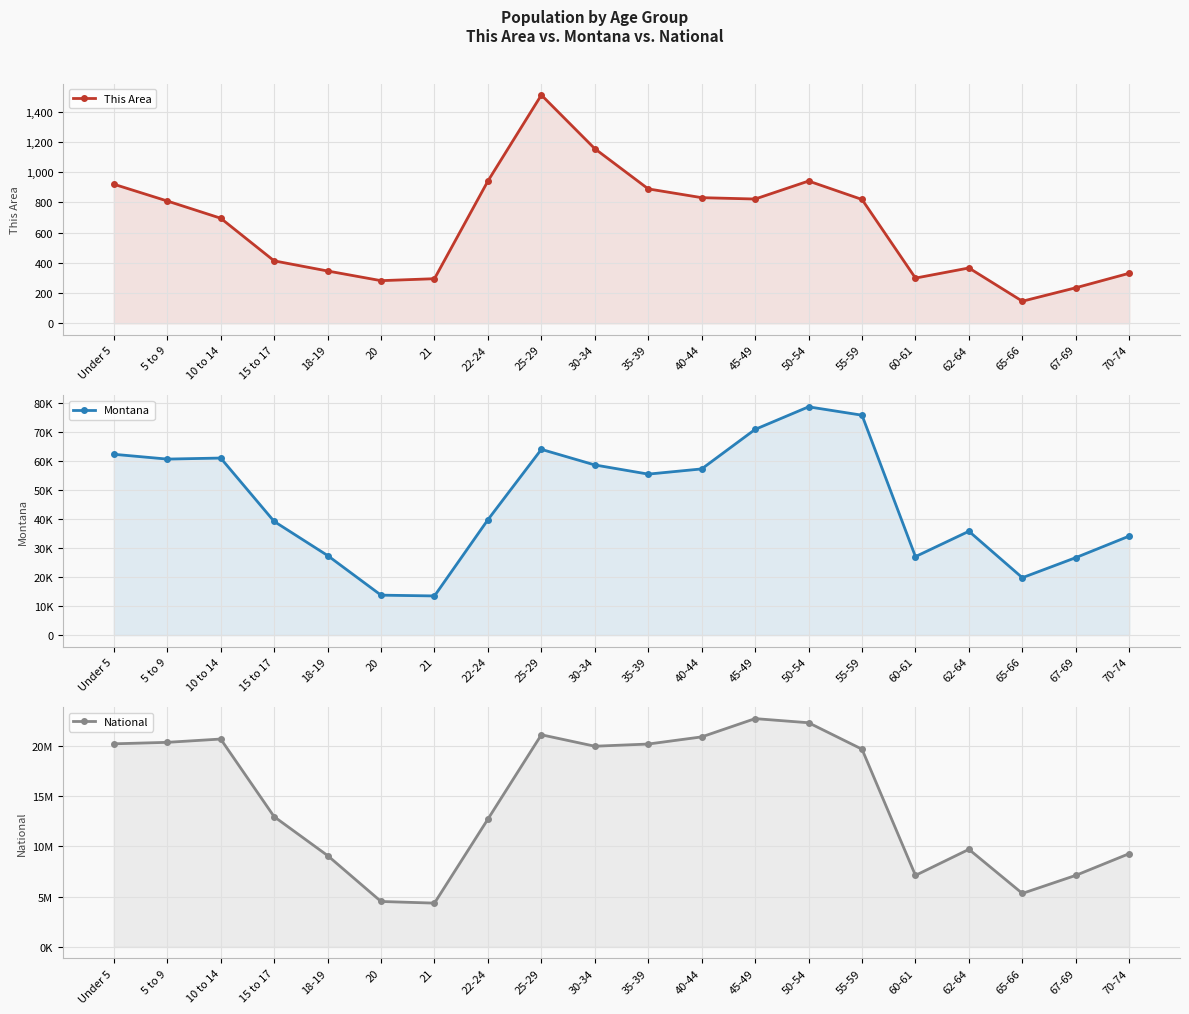

Between 15 to 17 and 25-29, which series saw the biggest shift?

National